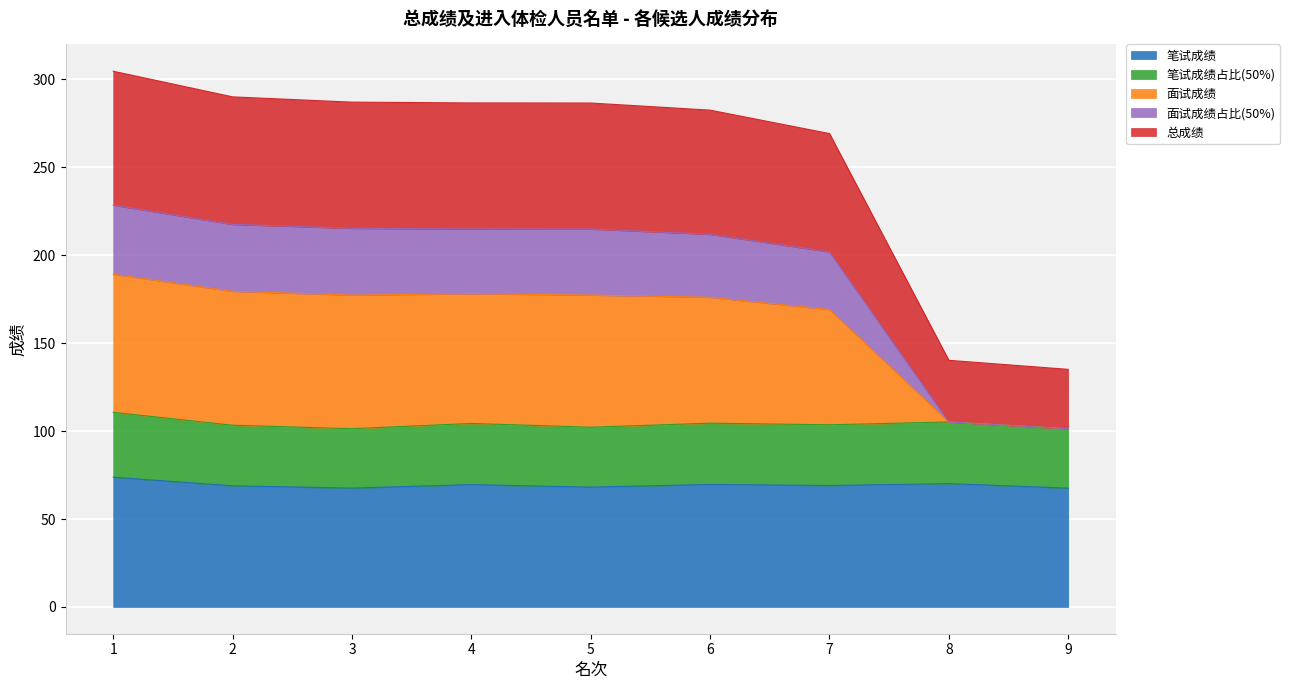

Where is 笔试成绩占比(50%) nearest to the value 106?

8